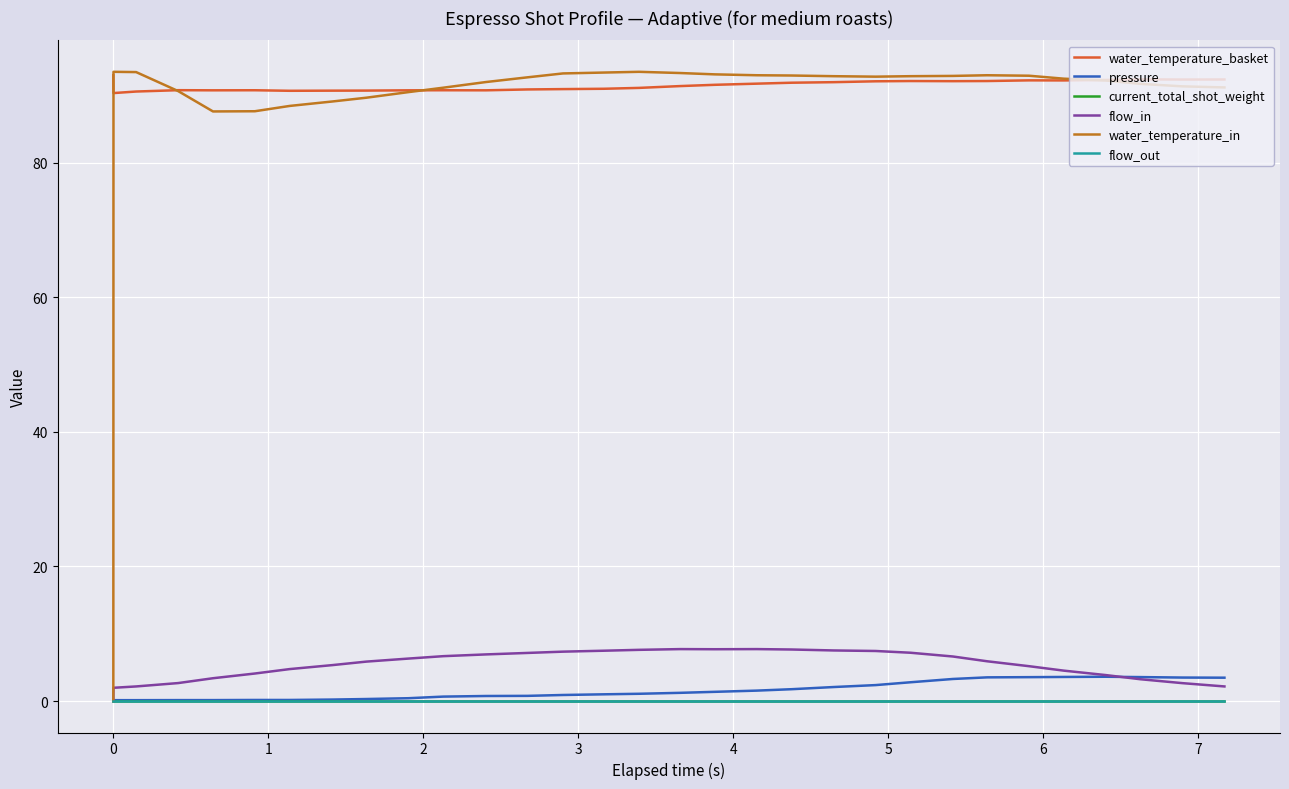

Does the chart have visible grid lines?

Yes